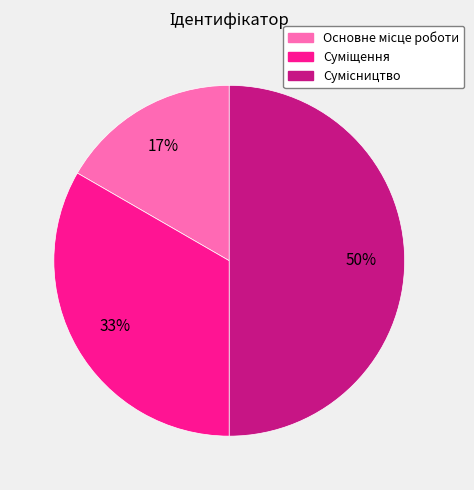

To the nearest percent, what is the average slice percentage?

33%